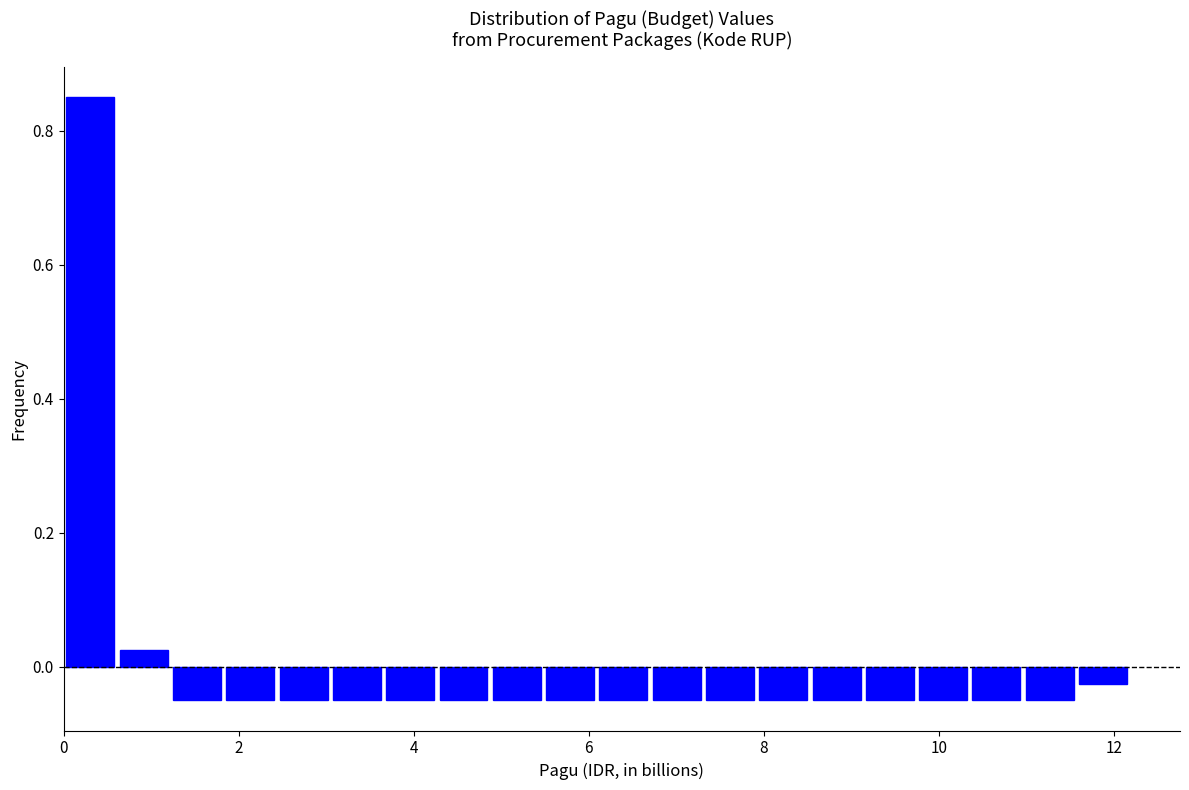

Read against the x-axis, roughly where is the centre of the tallest bar?

0.4